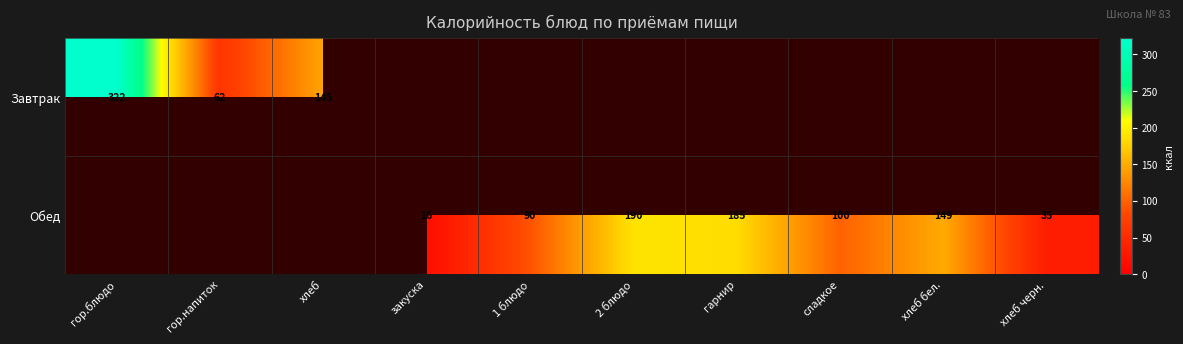

The Завтрак series shows 322 at гор.блюдо. True or false?

True